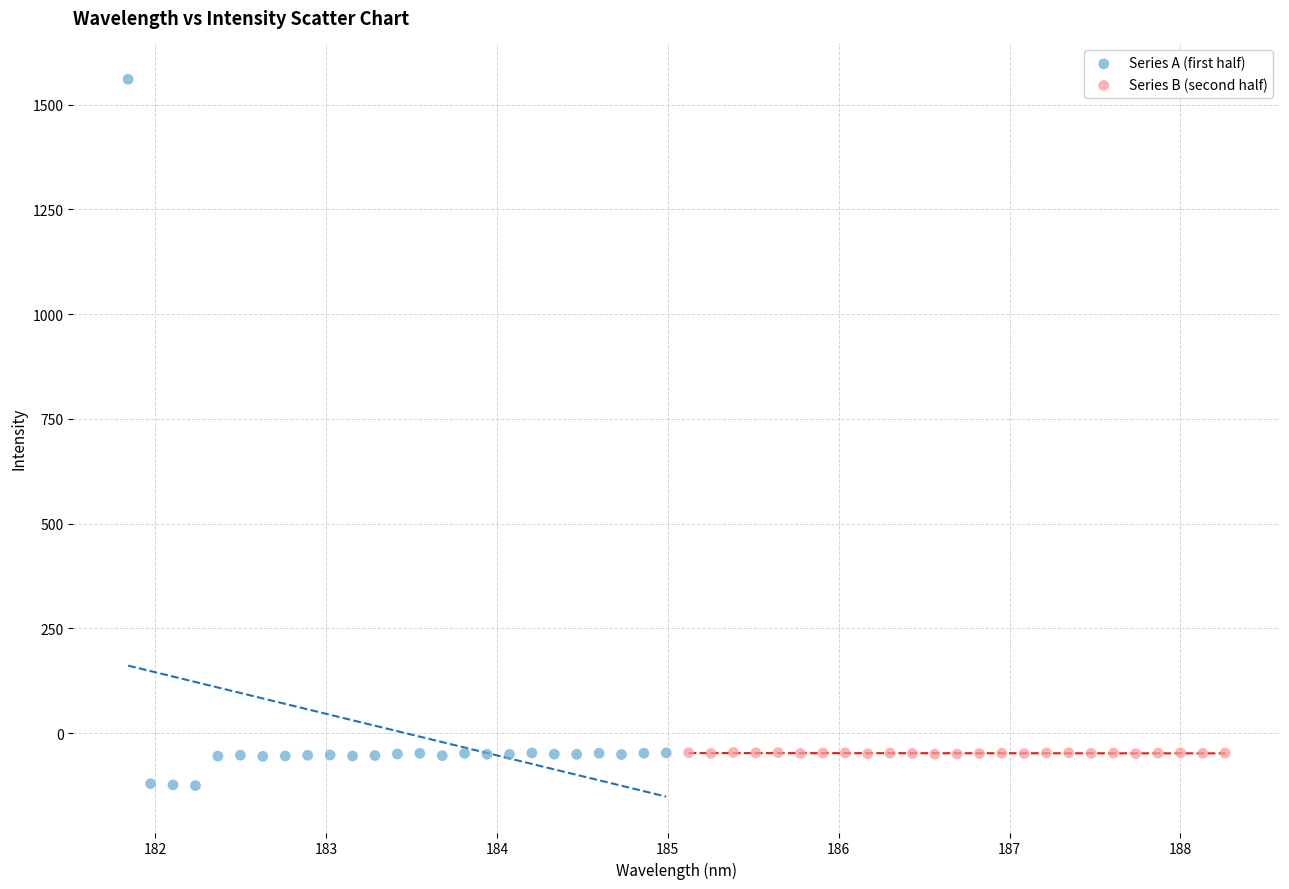

Which series has the widest spread of Y values?

Series A (first half)